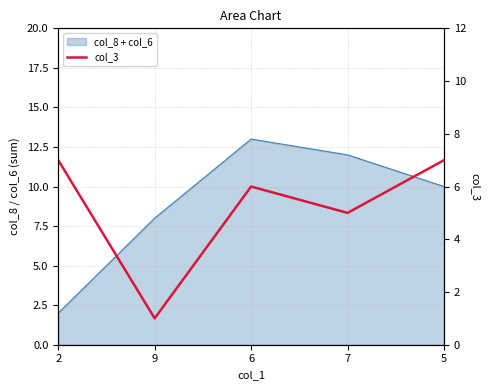

True or false: the data shows 7 at 5.

True